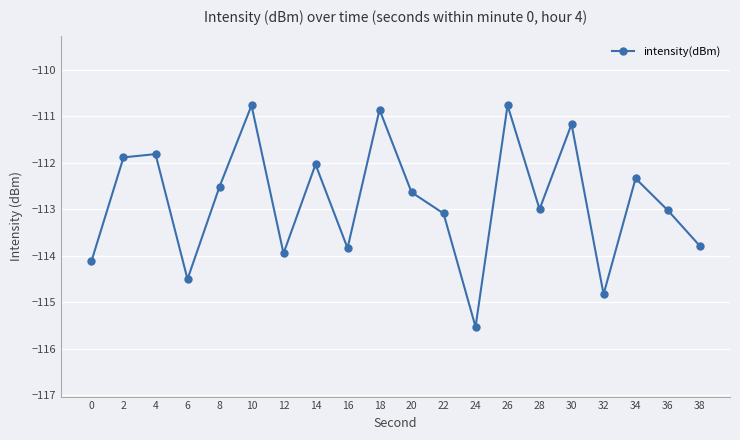

How many points are higher than both their immediate neighbors (excluding endpoints)?

7